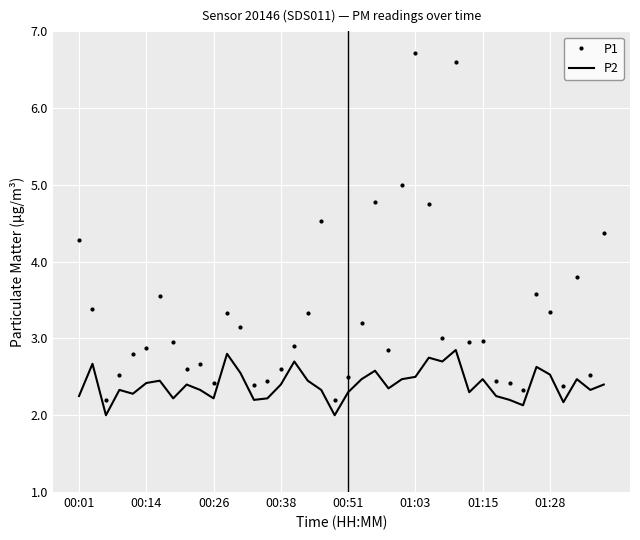

List the series in order of their peak value, highest first.

P1, P2